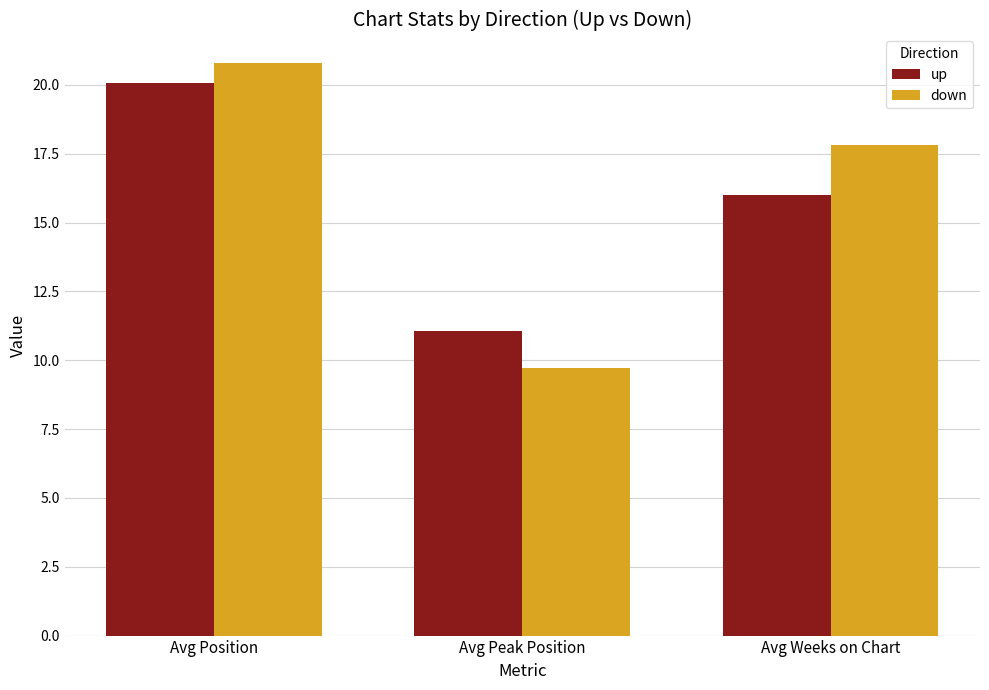

The up series shows 11.1 at Avg Peak Position. True or false?

True